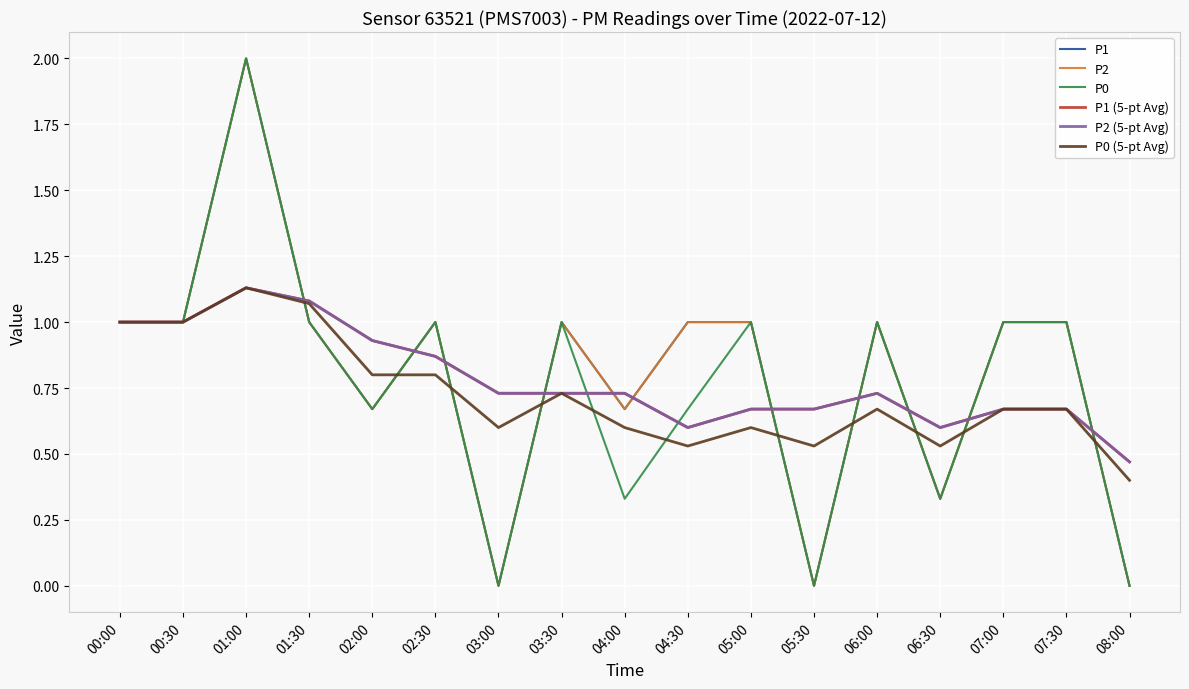

What is the difference between the maximum and minimum values in the P1 series?

2.0